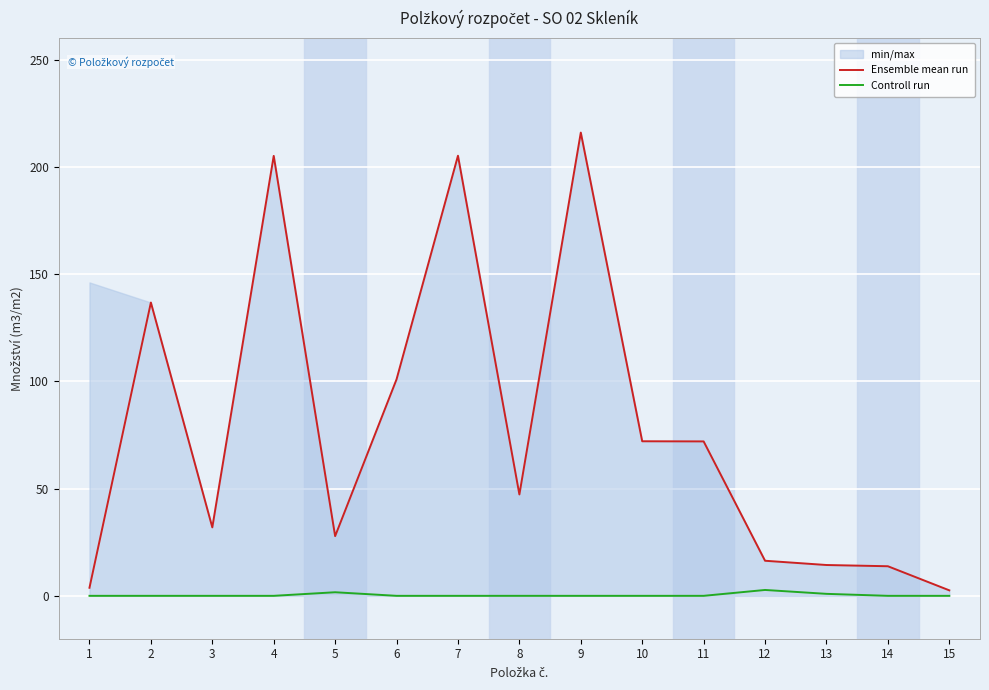

Reading left to right, list all the values displayed in this chart.

Ensemble mean run: 3.8	136.8	31.9	205.1	27.8	101.0	205.2	47.3	216.0	72.1	72.0	16.4	14.4	13.8	2.6
Controll run: 0.0	0.0	0.0	0.0	1.7	0.0	0.0	0.0	0.0	0.0	0.0	2.7	0.9	0.0	0.0